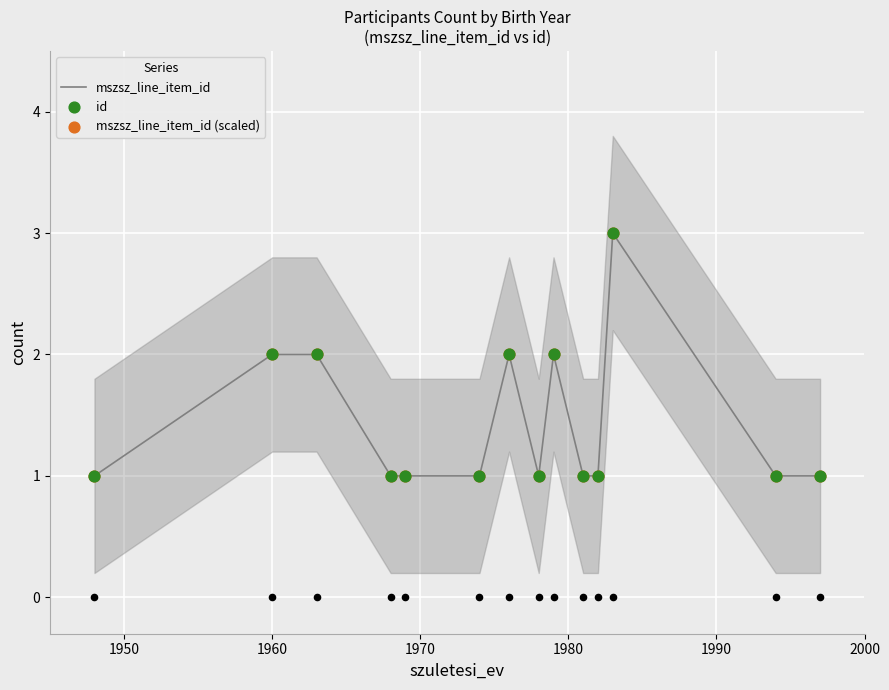

Which series has the largest total across all categories?

mszsz_line_item_id